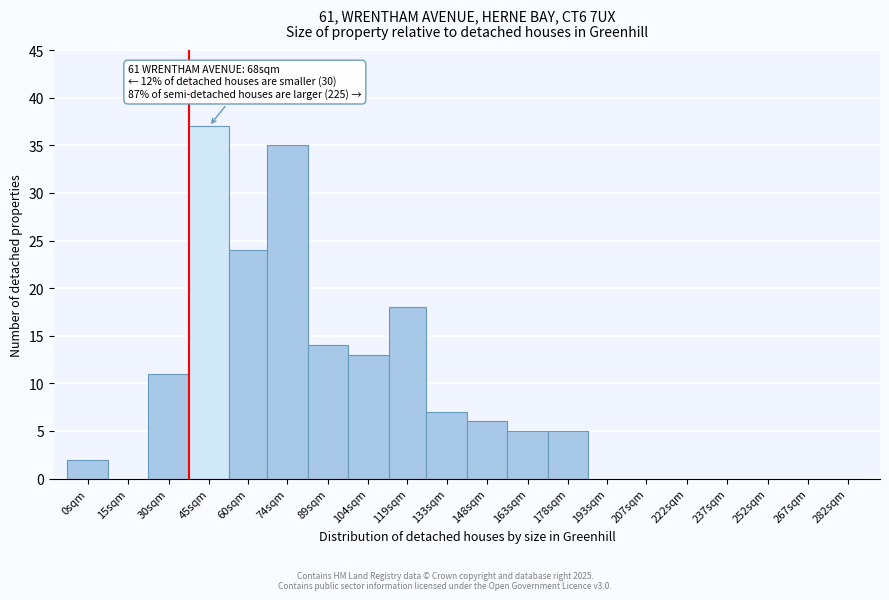

Reading right to left, extract all data points from this chart.

282sqm=0	267sqm=0	252sqm=0	237sqm=0	222sqm=0	207sqm=0	193sqm=0	178sqm=5	163sqm=5	148sqm=6	133sqm=7	119sqm=18	104sqm=13	89sqm=14	74sqm=35	60sqm=24	45sqm=37	30sqm=11	15sqm=0	0sqm=2